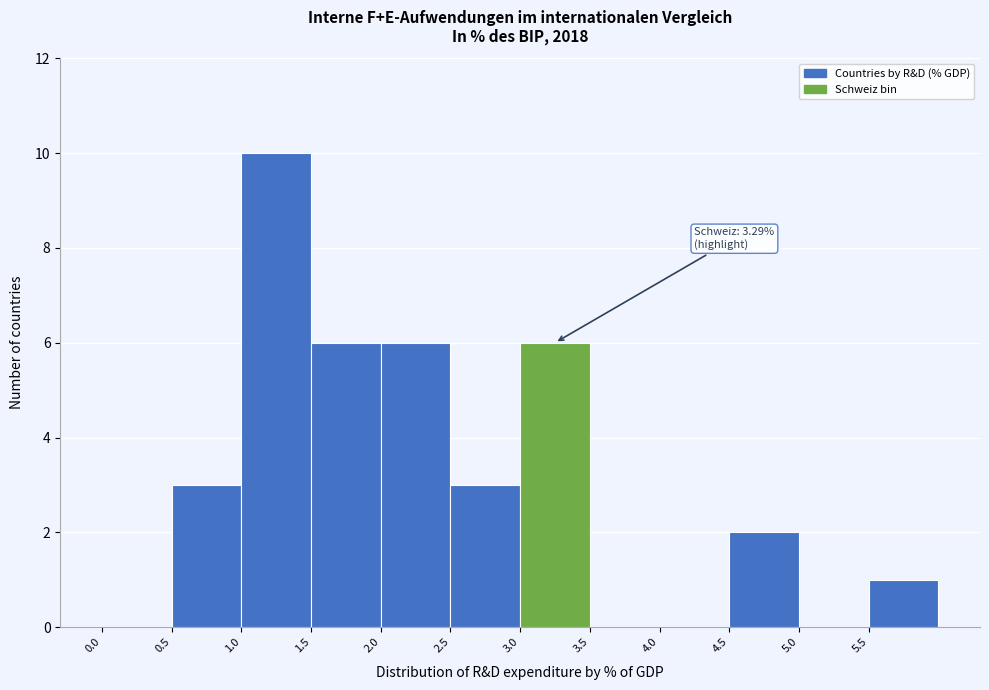

Which range on the x-axis has the tallest bar?

1.0 to 1.5